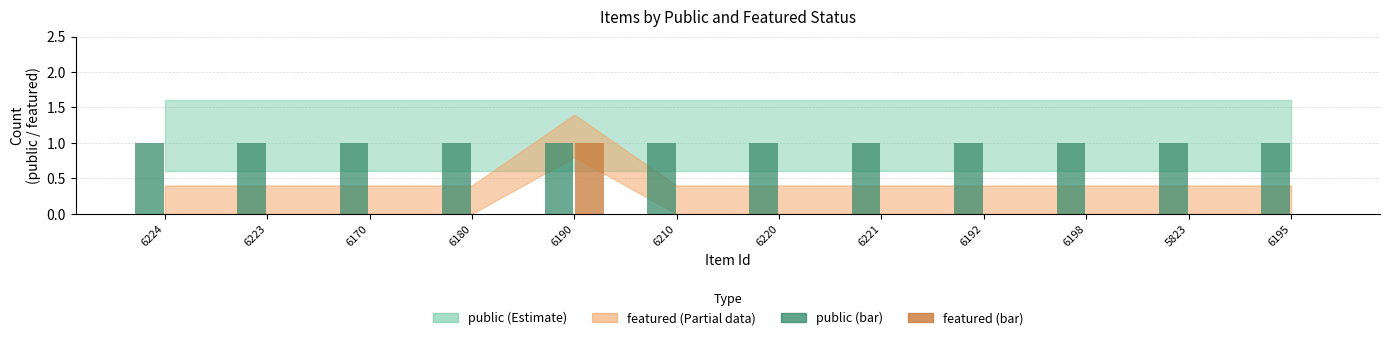

At which category is the sum across all series the highest?

6190